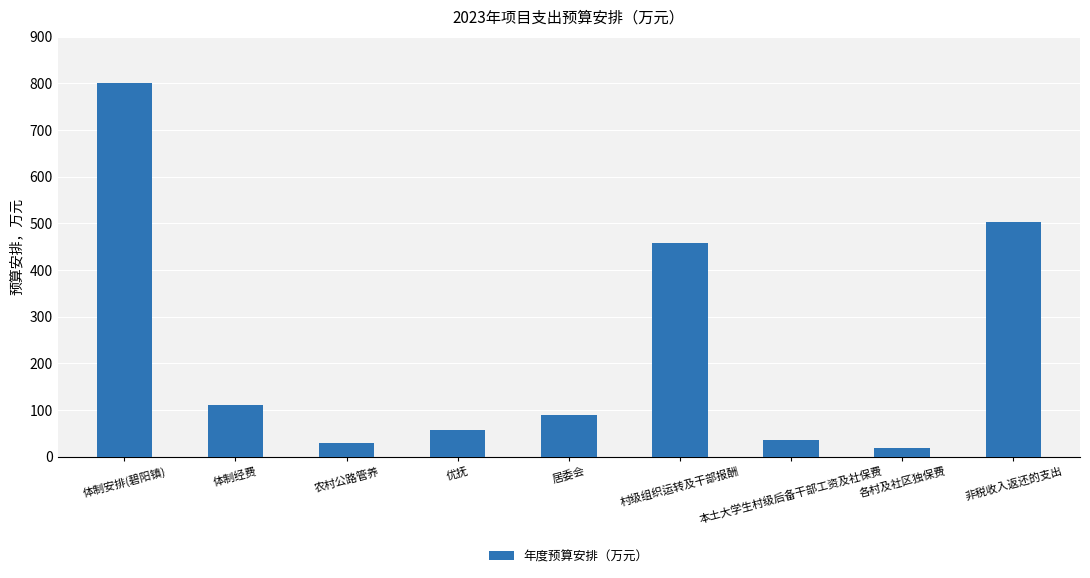

True or false: the data shows 457.2 at 村级组织运转及干部报酬.

True